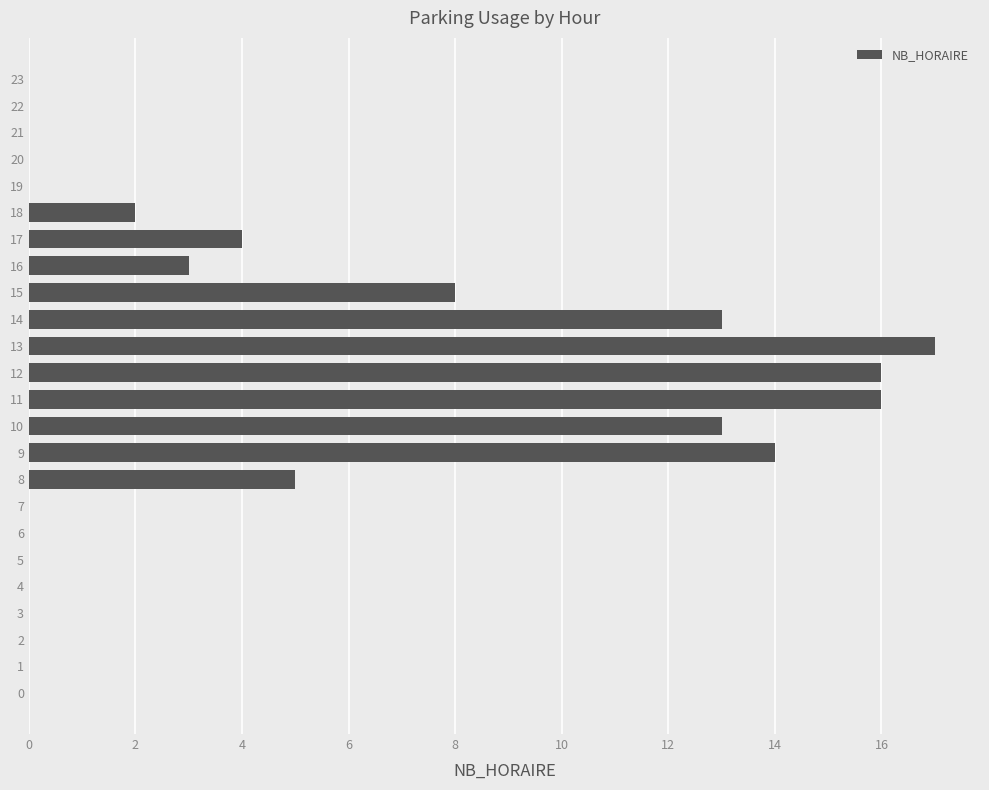

Count the number of categories in the chart.

24